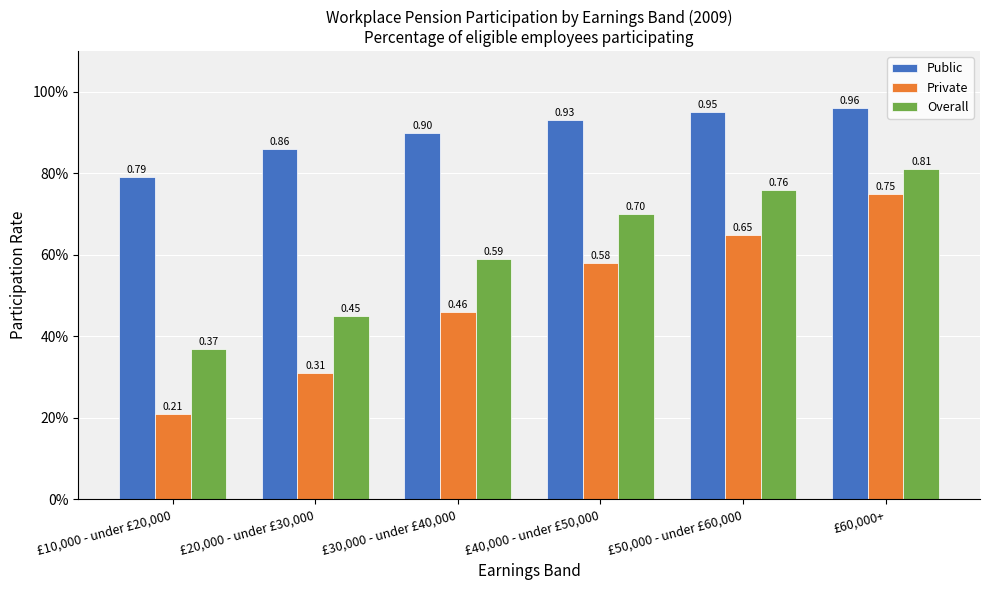

What value does the Overall series have at £20,000 - under £30,000?

0.5